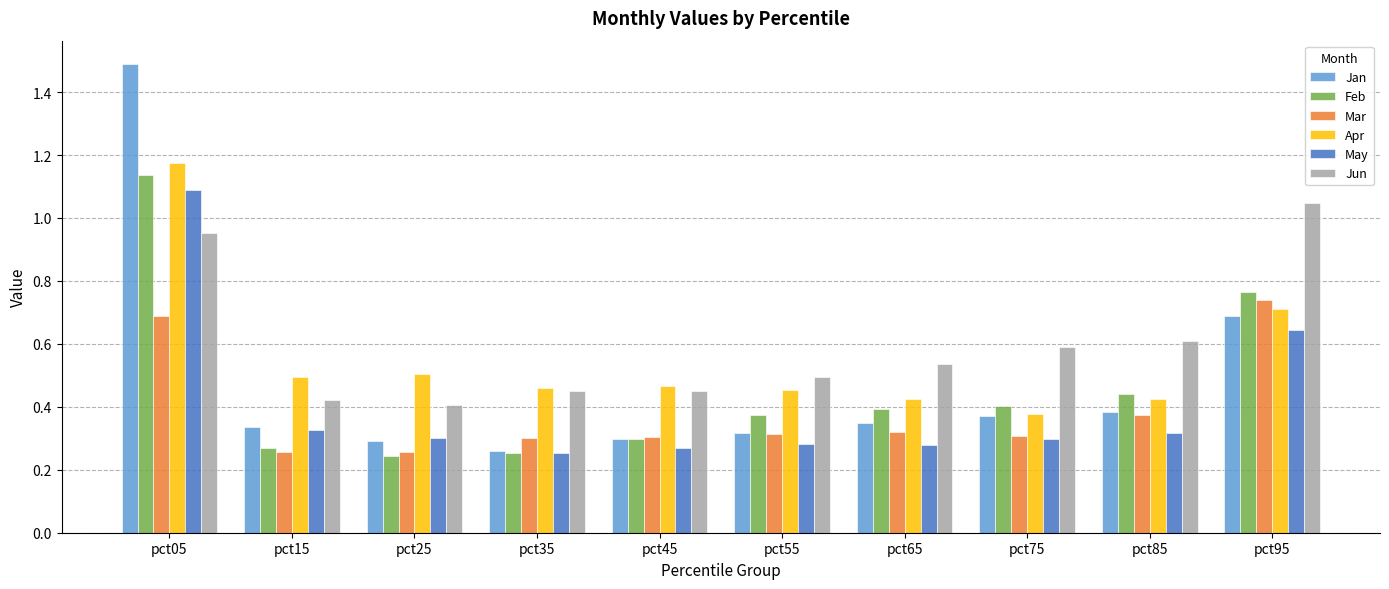

How many Feb values are between 0 and 1?

9